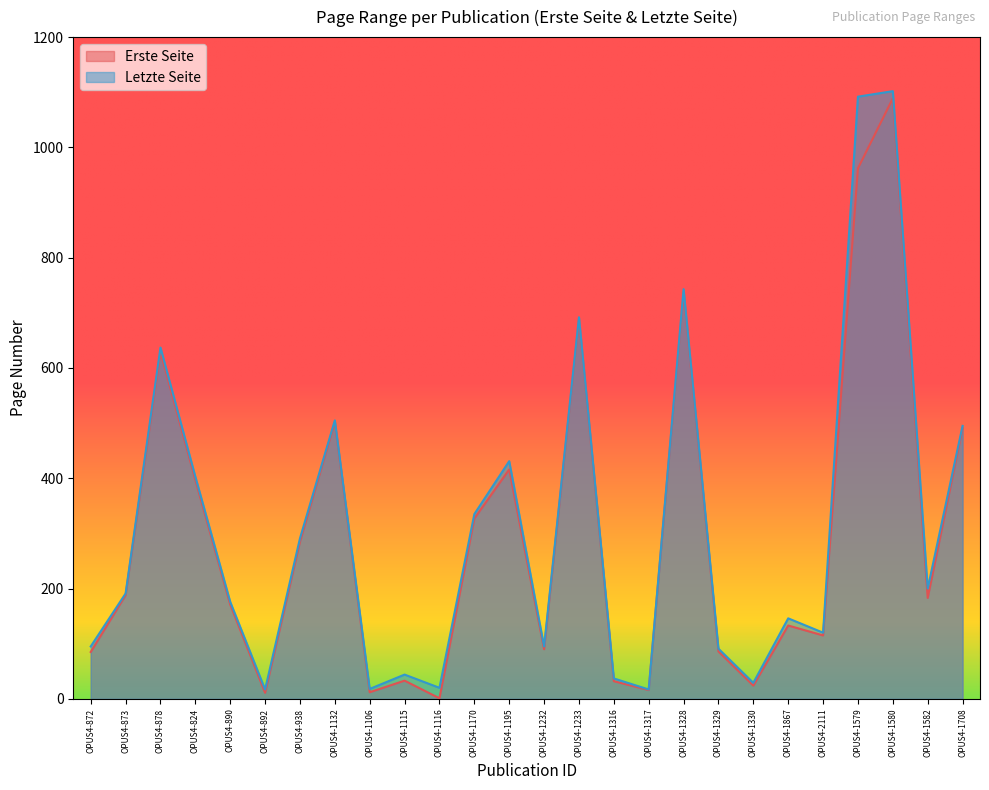

What is the maximum value shown in the chart?

1102